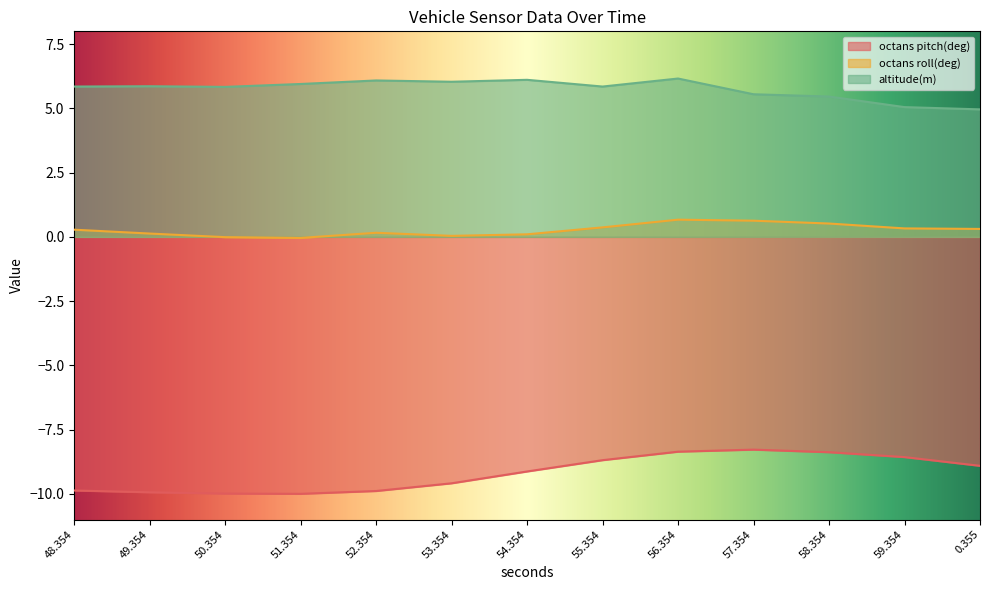

True or false: octans pitch(deg) and altitude(m) cross at least once.

False